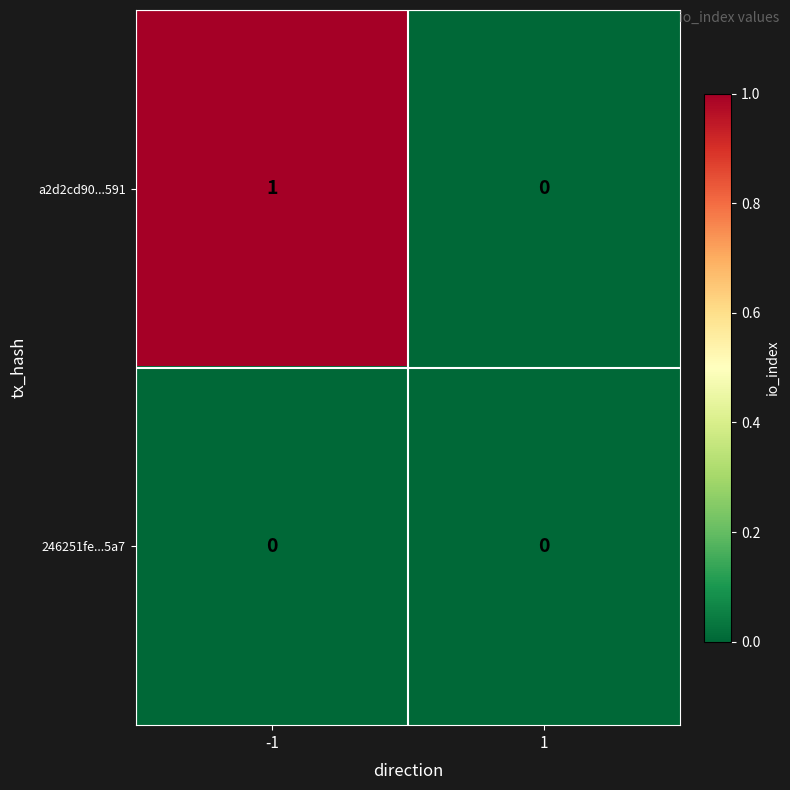

Is it true that a2d2cd90...591 equals 0 at -1?

False